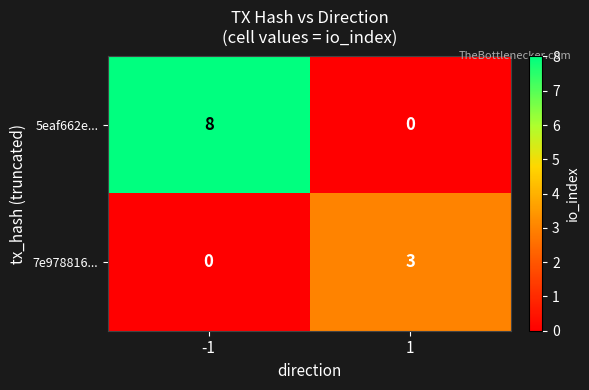

What is the difference between the maximum and minimum values in the 7e978816... series?

3